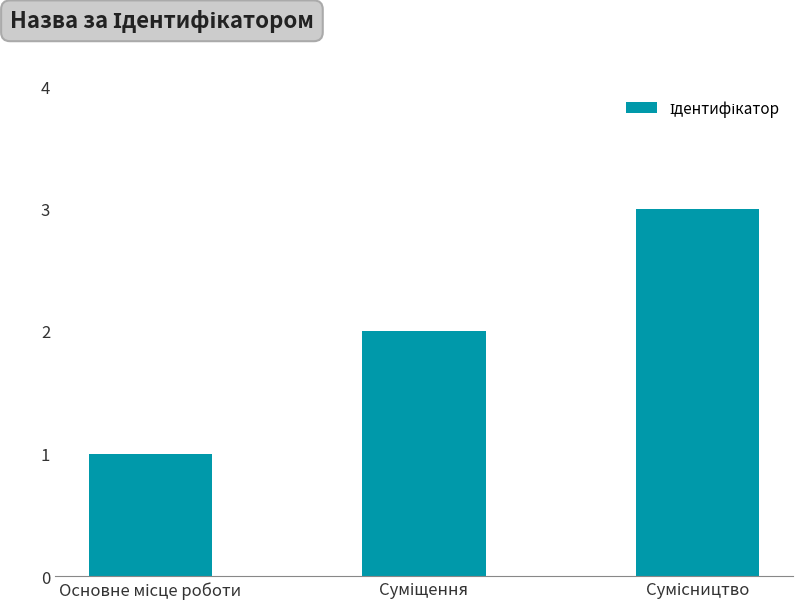

What is the greatest value displayed?

3